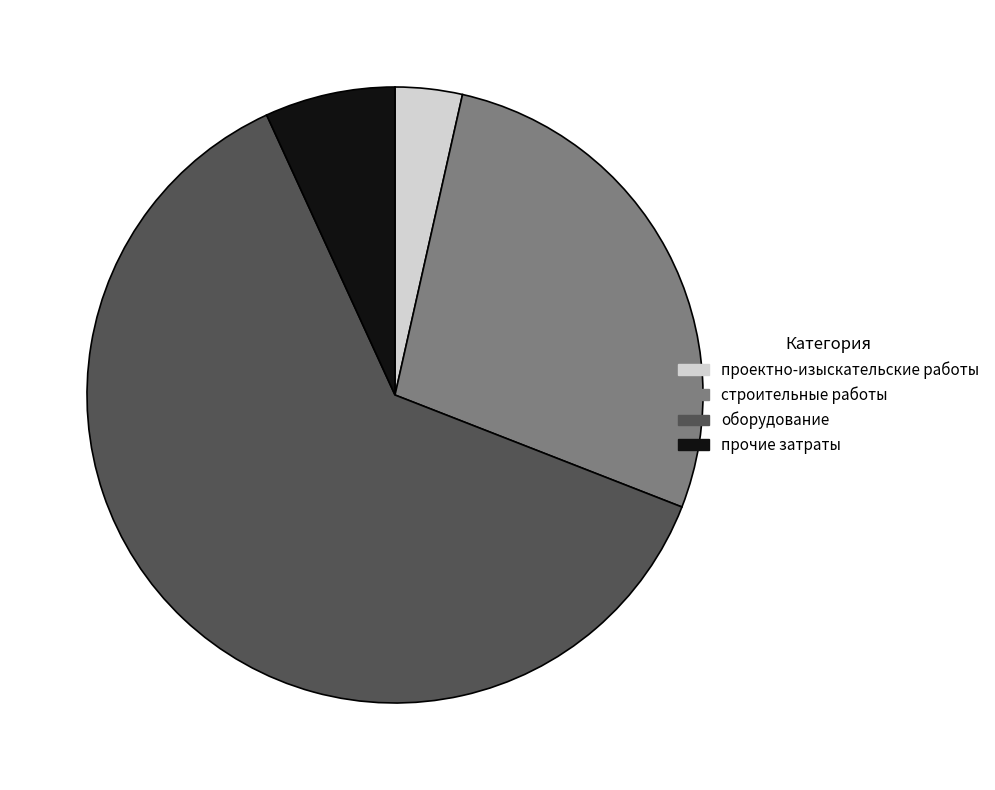

Between строительные работы and проектно-изыскательские работы, which is larger?

строительные работы